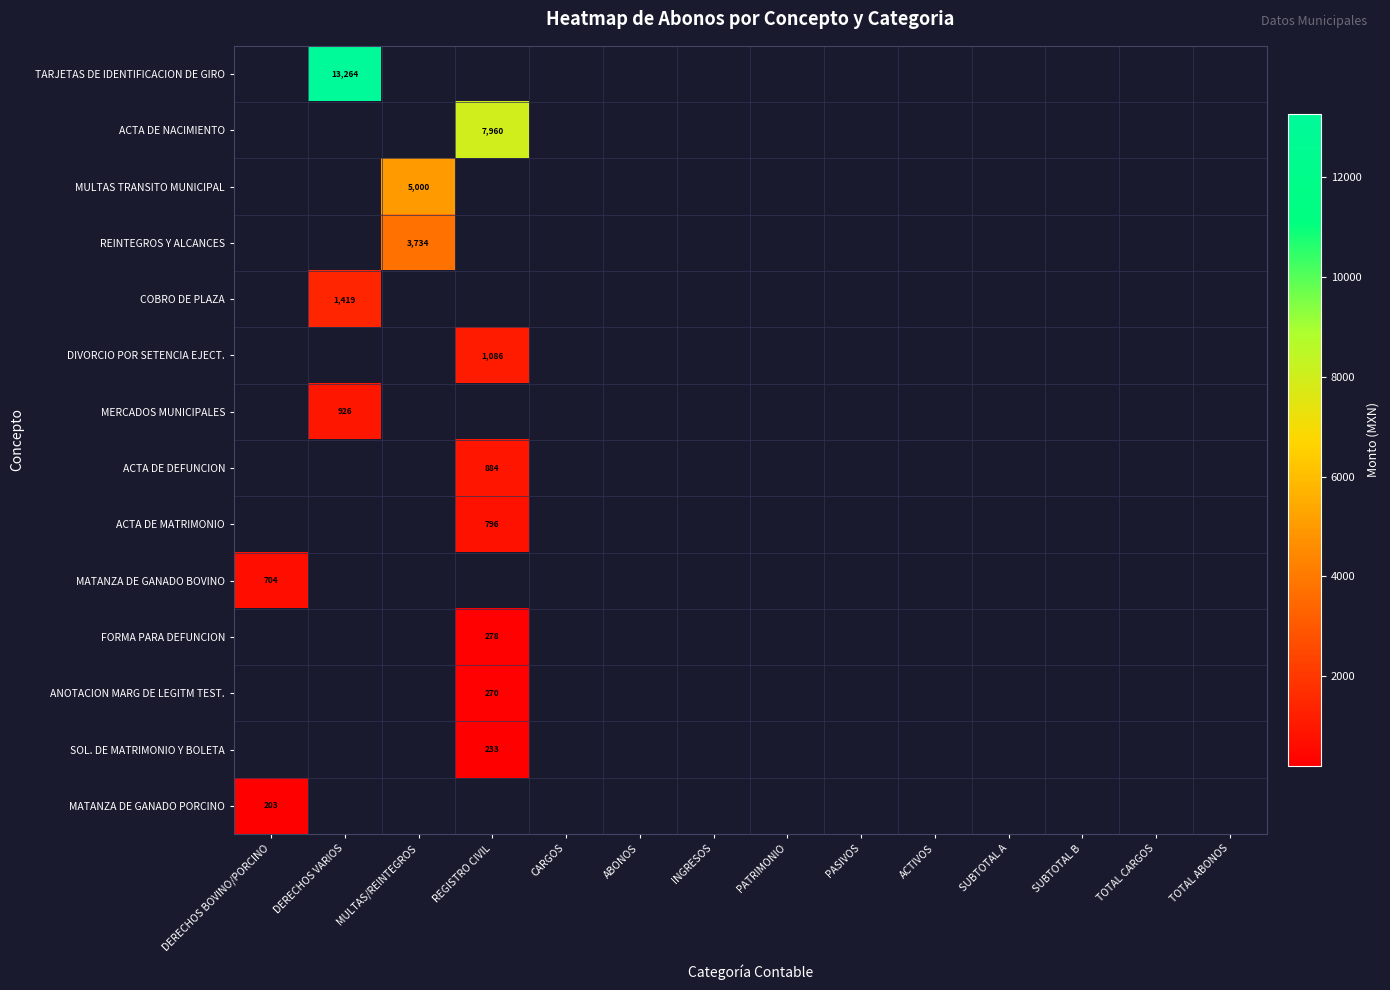

Rank the series at TOTAL CARGOS from lowest to highest value.

TARJETAS DE IDENTIFICACION DE GIRO, ACTA DE NACIMIENTO, MULTAS TRANSITO MUNICIPAL, REINTEGROS Y ALCANCES, COBRO DE PLAZA, DIVORCIO POR SETENCIA EJECT., MERCADOS MUNICIPALES, ACTA DE DEFUNCION, ACTA DE MATRIMONIO, MATANZA DE GANADO BOVINO, FORMA PARA DEFUNCION, ANOTACION MARG DE LEGITM TEST., SOL. DE MATRIMONIO Y BOLETA, MATANZA DE GANADO PORCINO